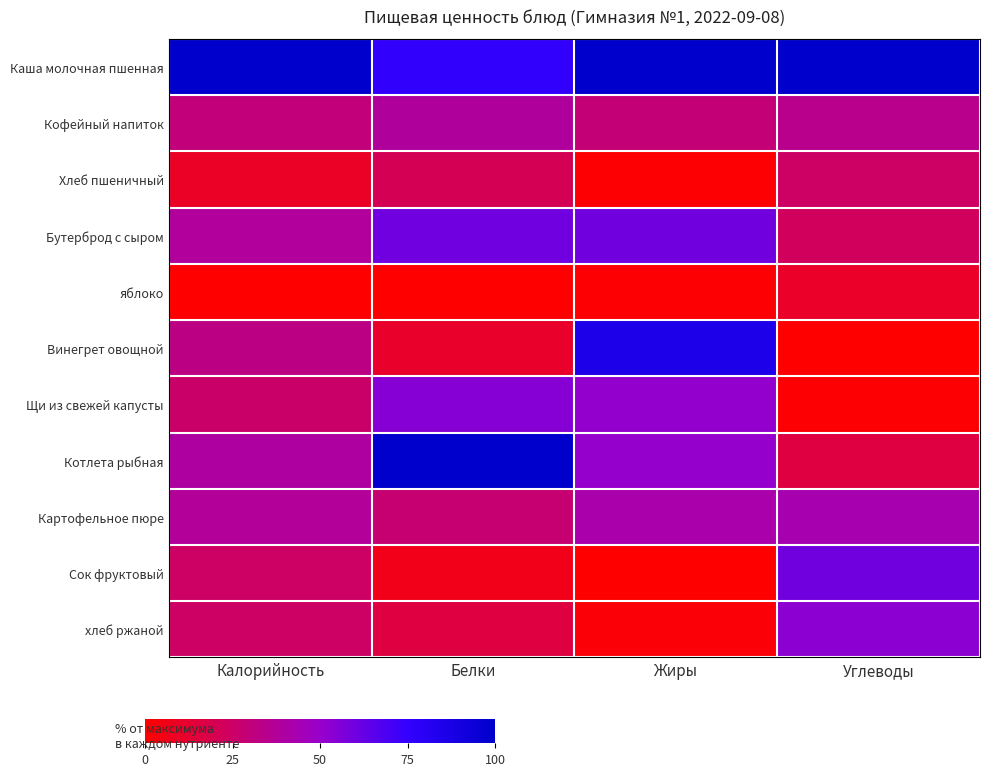

At how many categories does at least one series exceed 11?

4